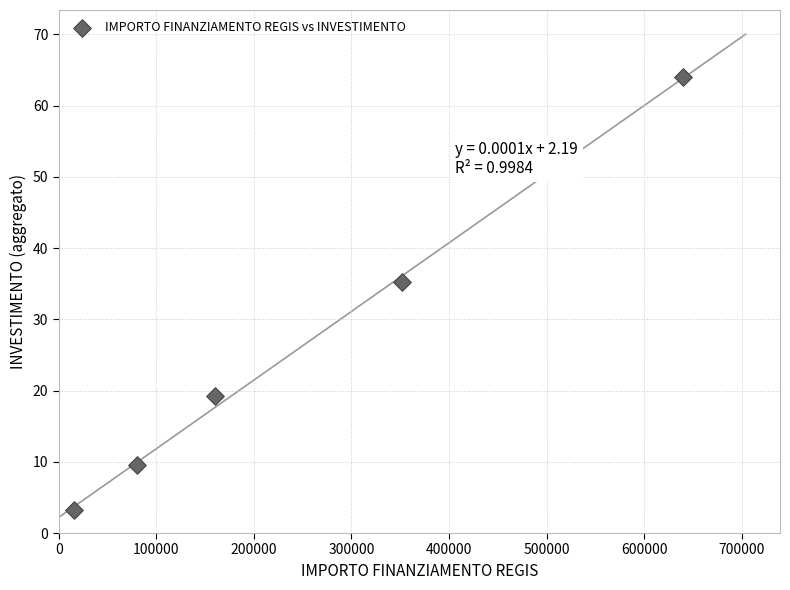

What is the average X value?

249600.0